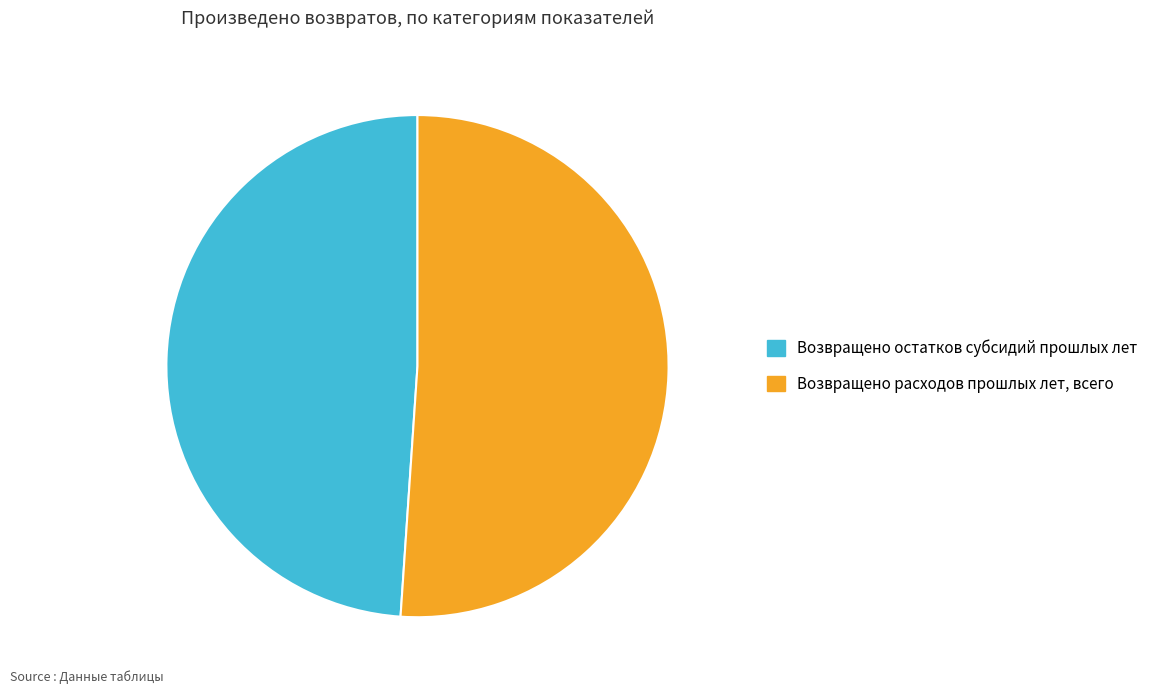

Is the sum of Возвращено расходов прошлых лет, всего and Возвращено остатков субсидий прошлых лет greater than half?

Yes